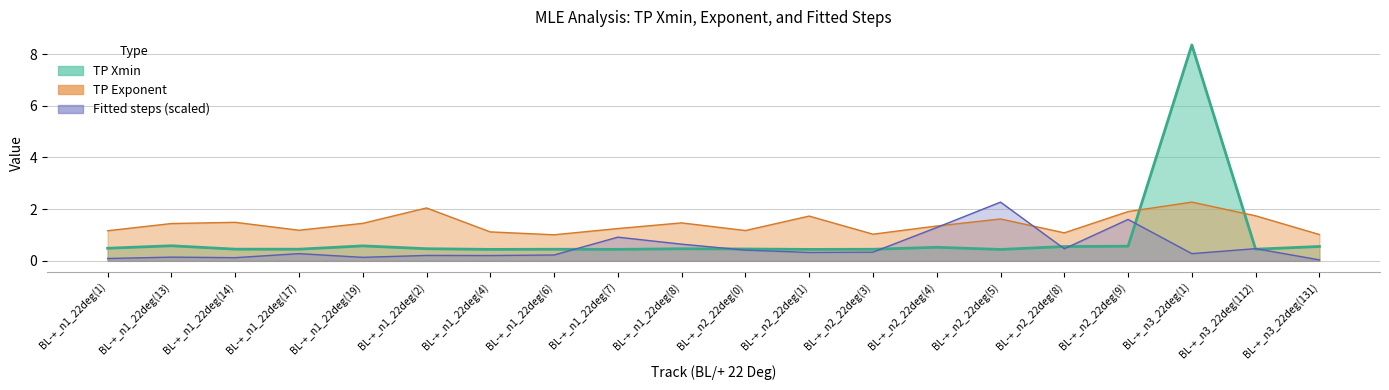

What is the approximate value of TP Exponent at BL-+_n3_22deg(112)?

1.7